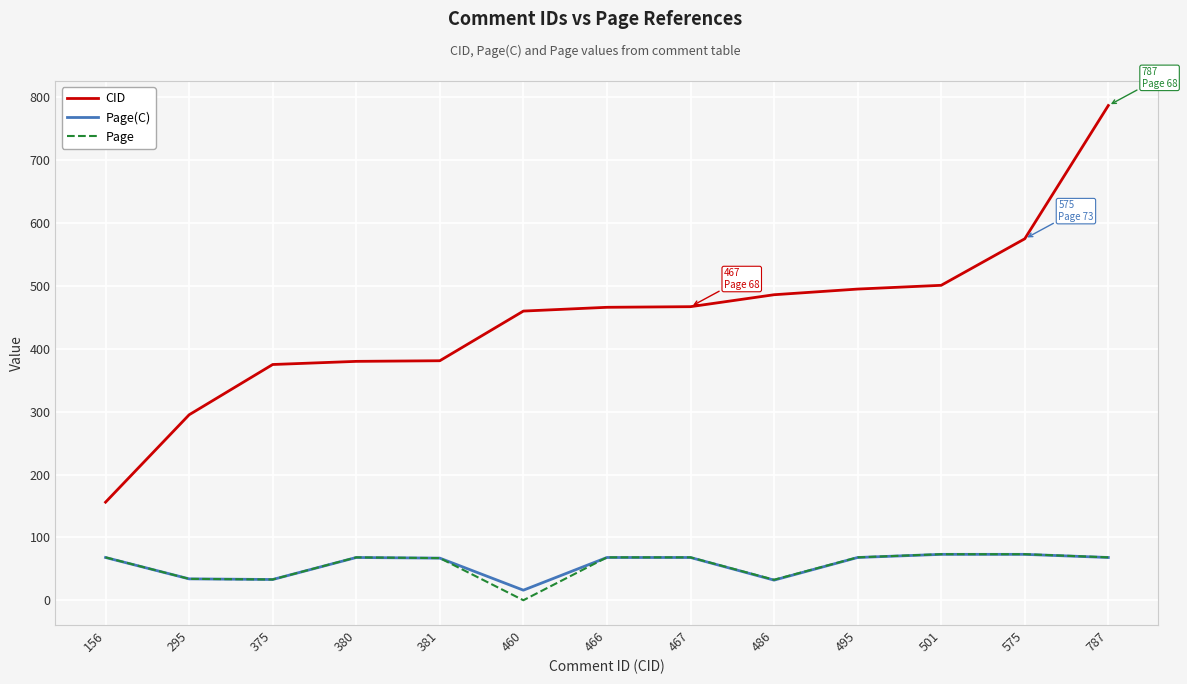

The value of Page at 467 is 24.3. True or false?

False